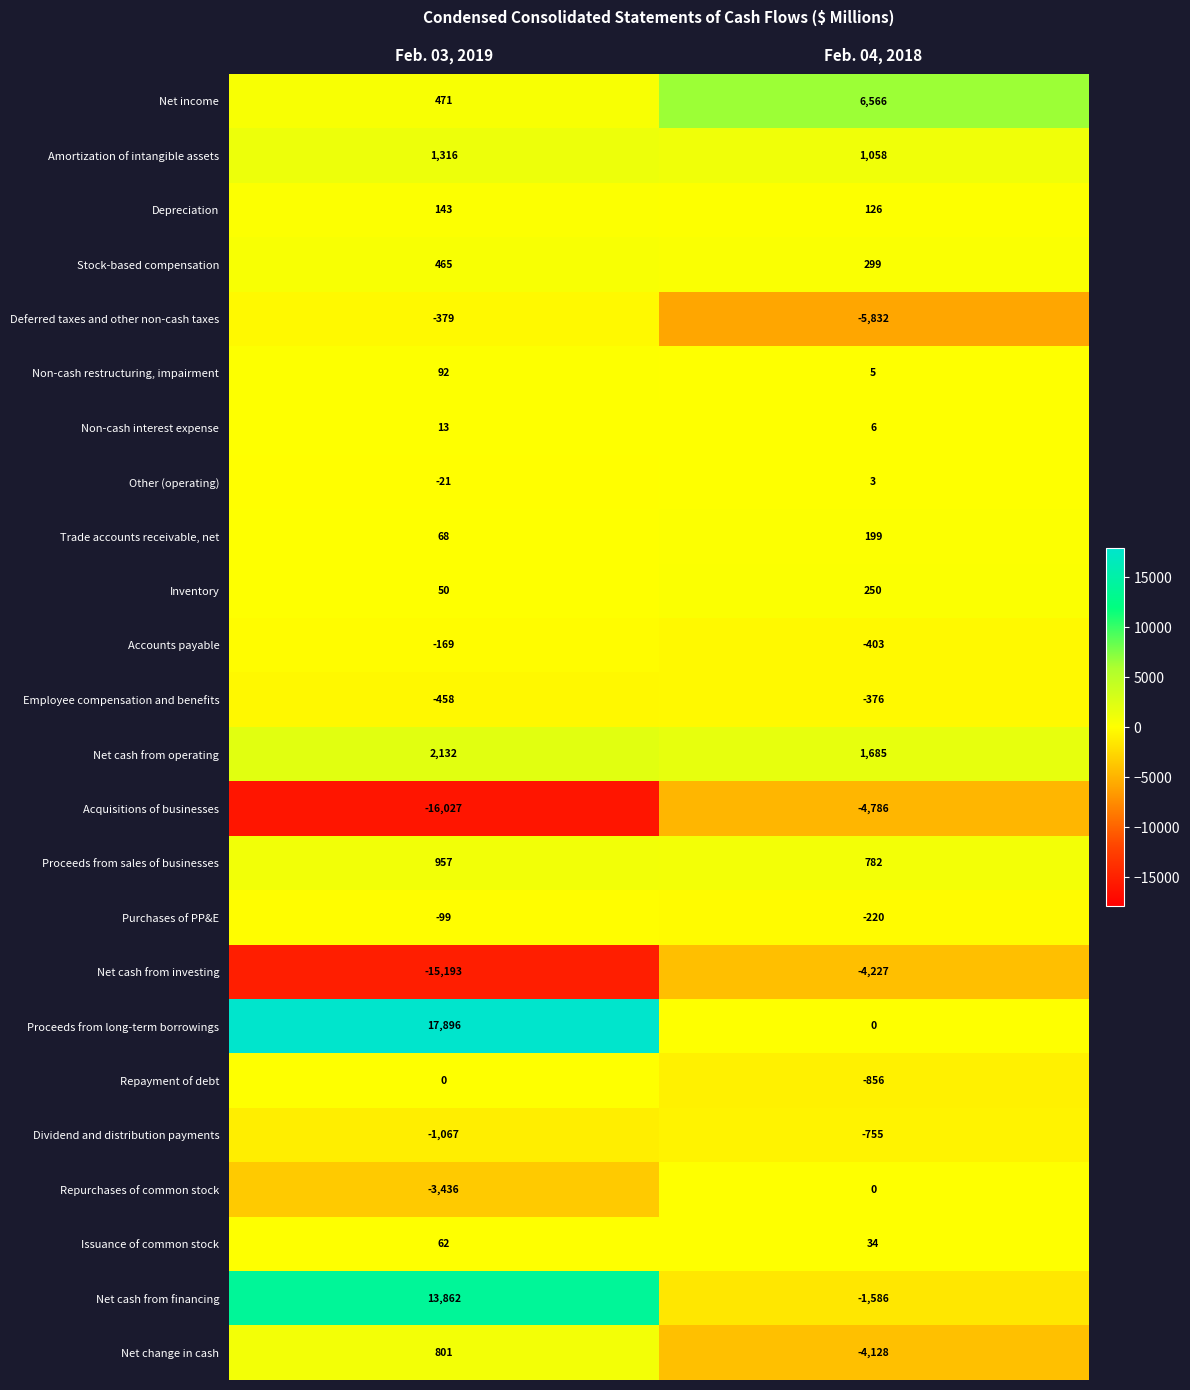

What is the total value across all series at Feb. 03, 2019?

1479